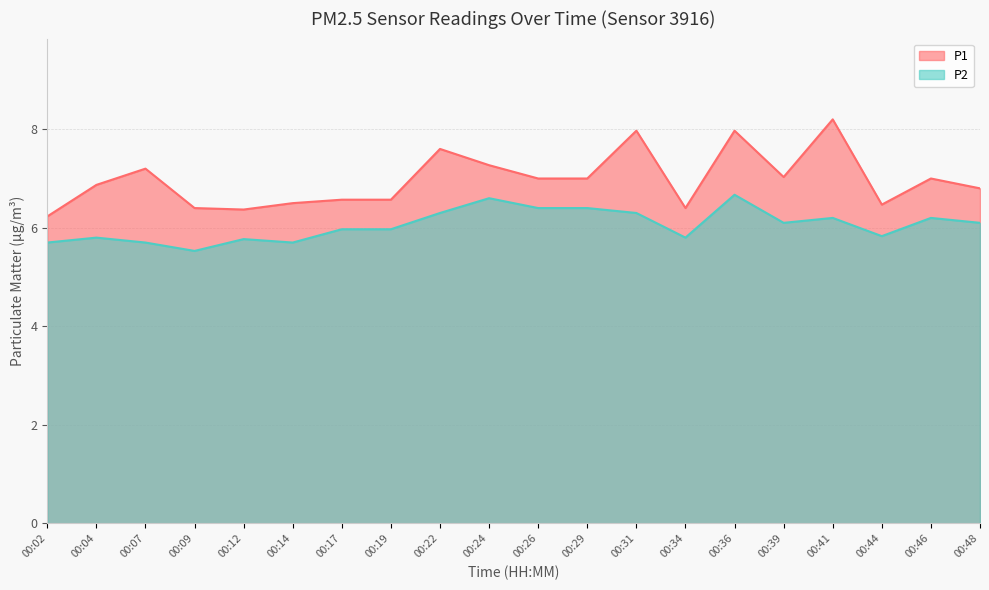

In P2, how many points are lower than both neighbors (excluding endpoints)?

5